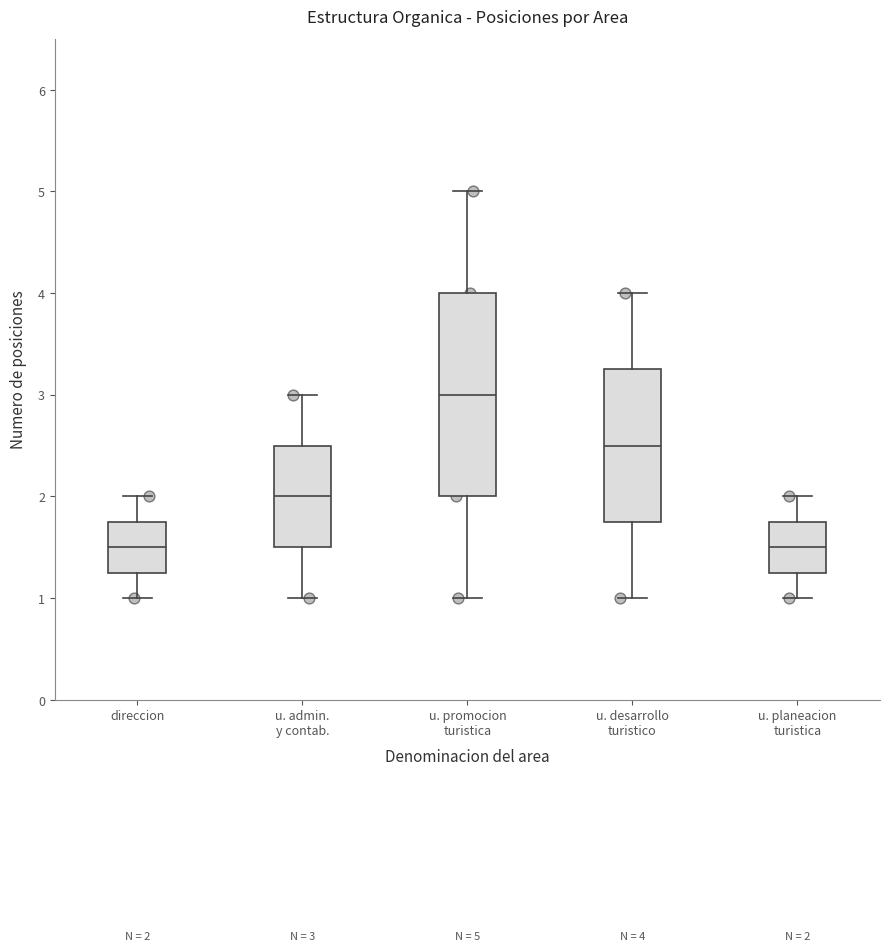

Which box is the tallest, from its lower edge to its upper edge?

u. promocion turistica